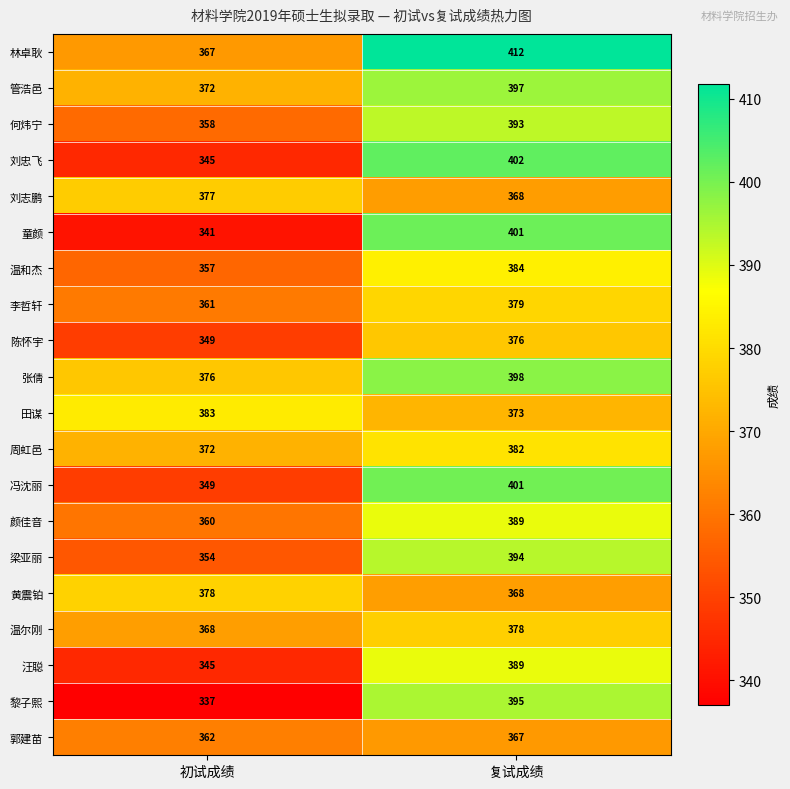

List the labels in order of 林卓耿 value, smallest first.

初试成绩, 复试成绩